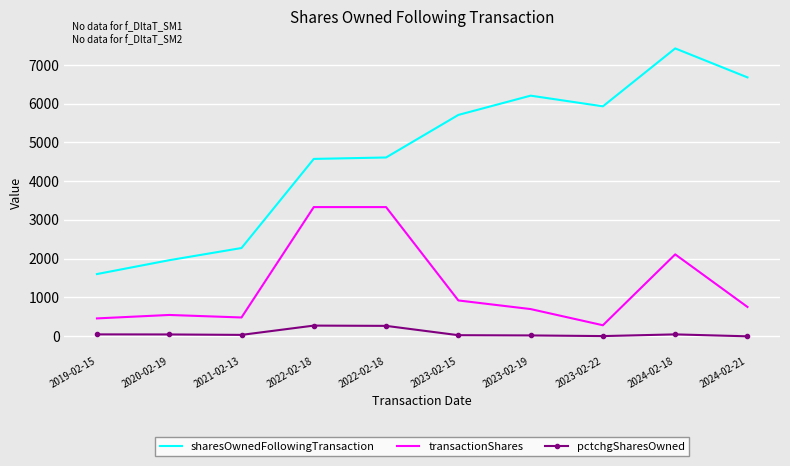

What is the approximate value of sharesOwnedFollowingTransaction at 2022-02-18, to the nearest 100?

4600